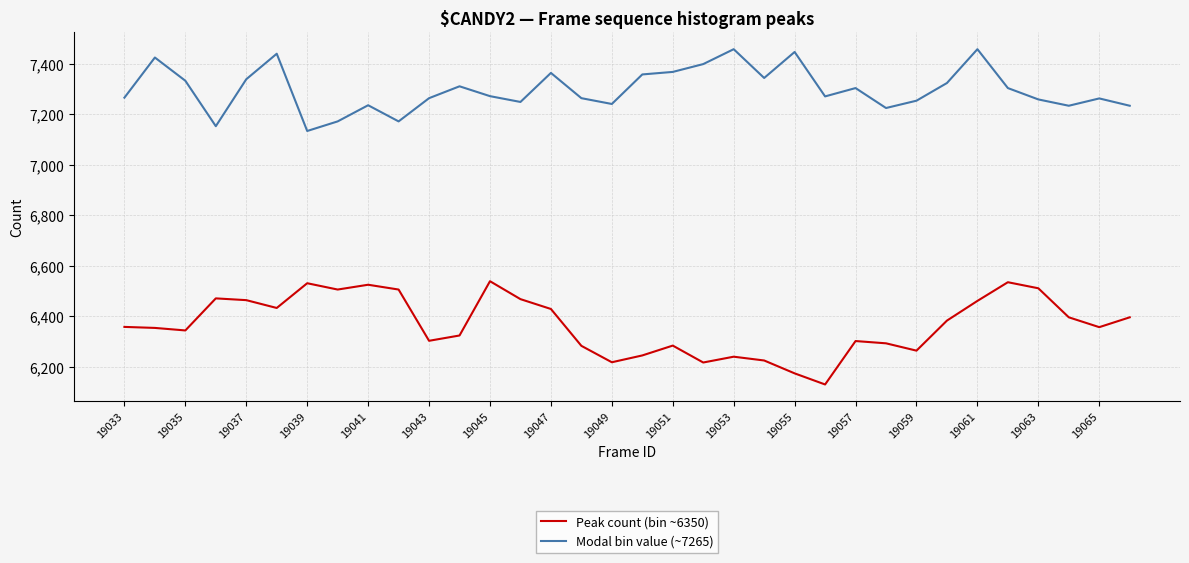

List the series in order of their peak value, highest first.

Modal bin value (~7265), Peak count (bin ~6350)